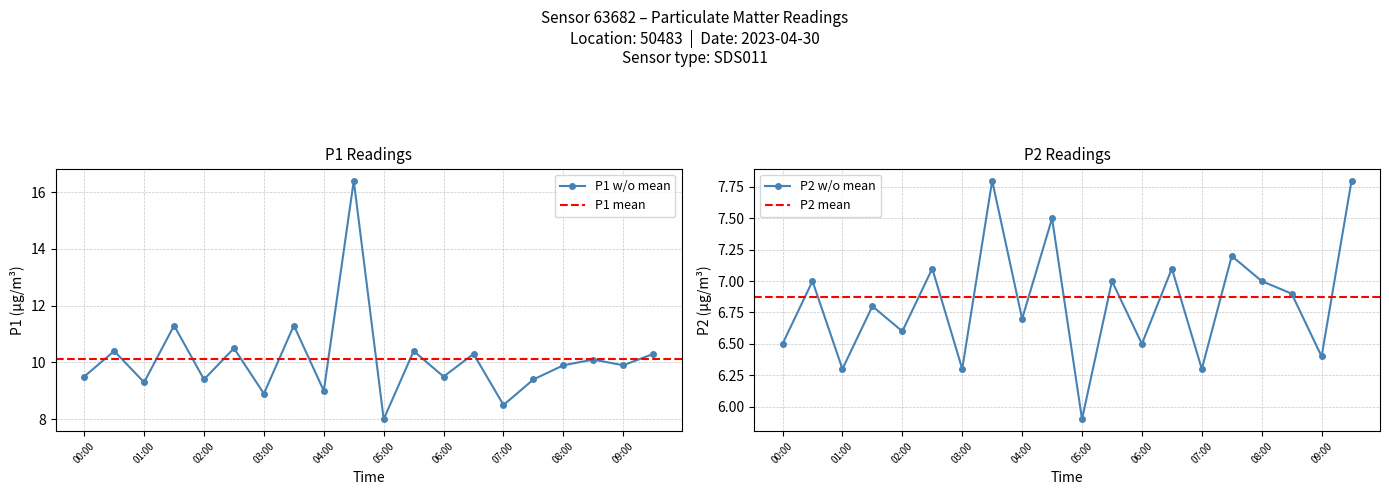

What is the difference between the maximum and minimum values in the P1 series?

8.4